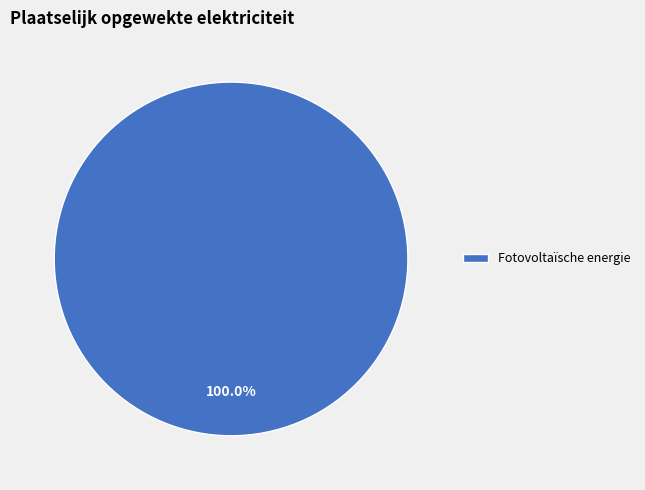

Does Fotovoltaïsche energie account for over 50% of the chart?

Yes